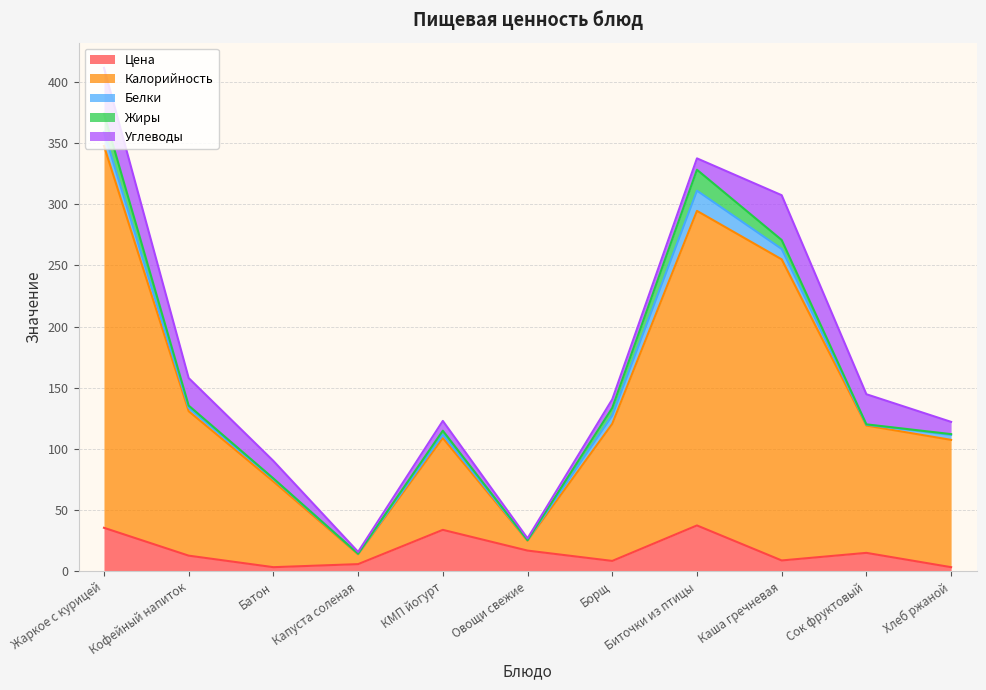

True or false: Цена and Углеводы intersect in this chart.

True